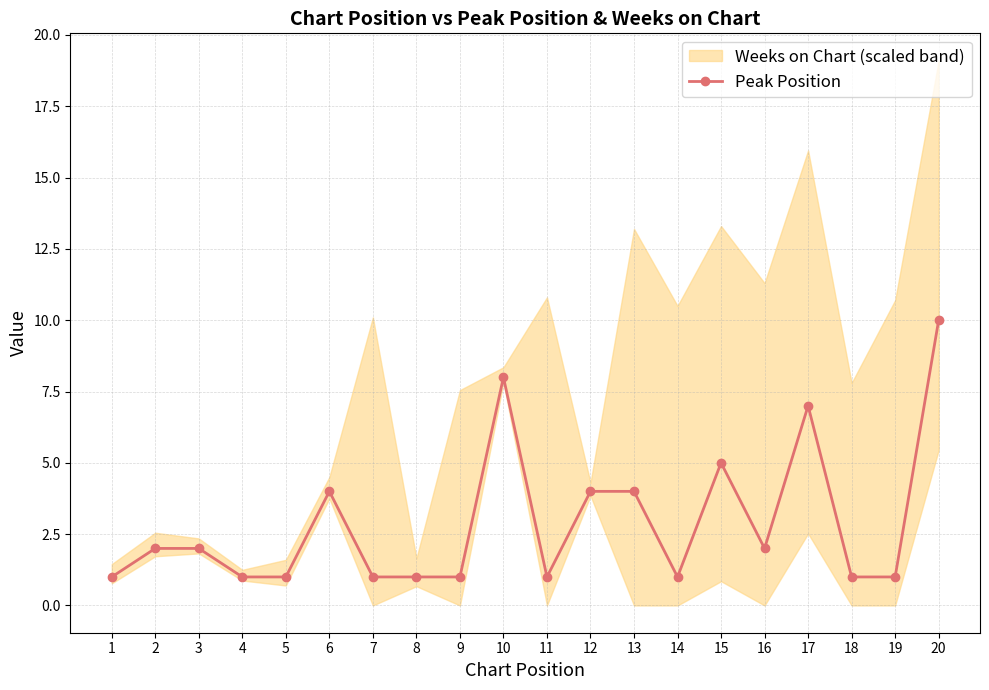

What is the ratio of the value at 8 to the value at 20?

0.1